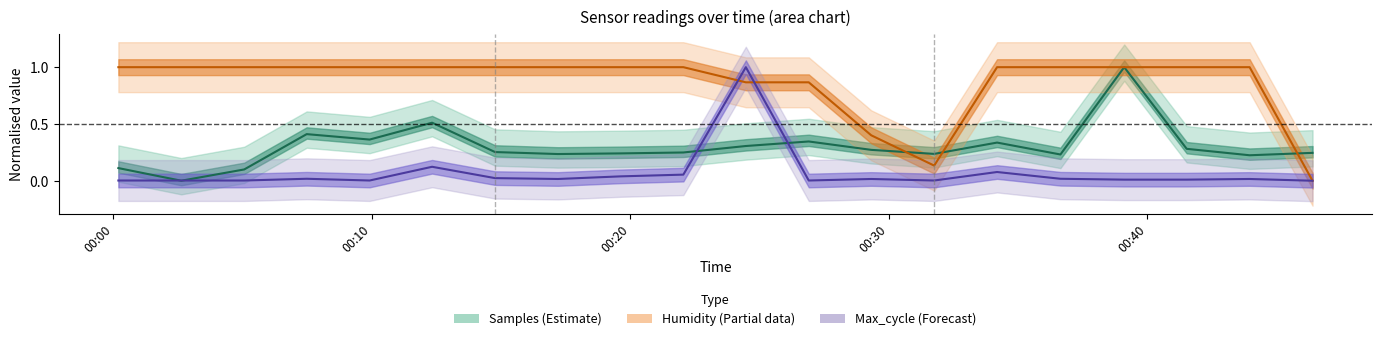

How many distinct data groups are displayed?

3